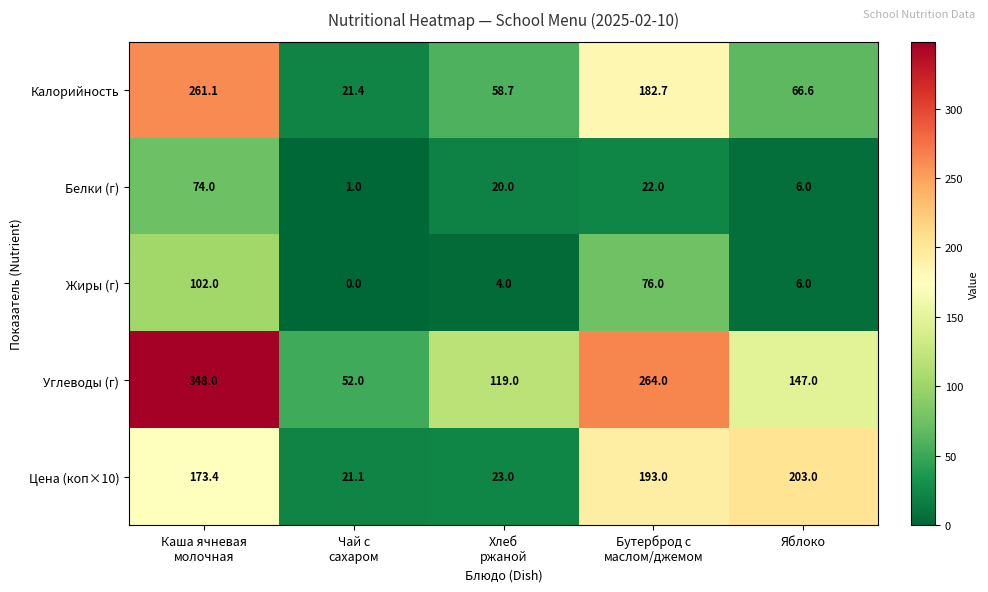

What is the average value of the Калорийность series?

118.1